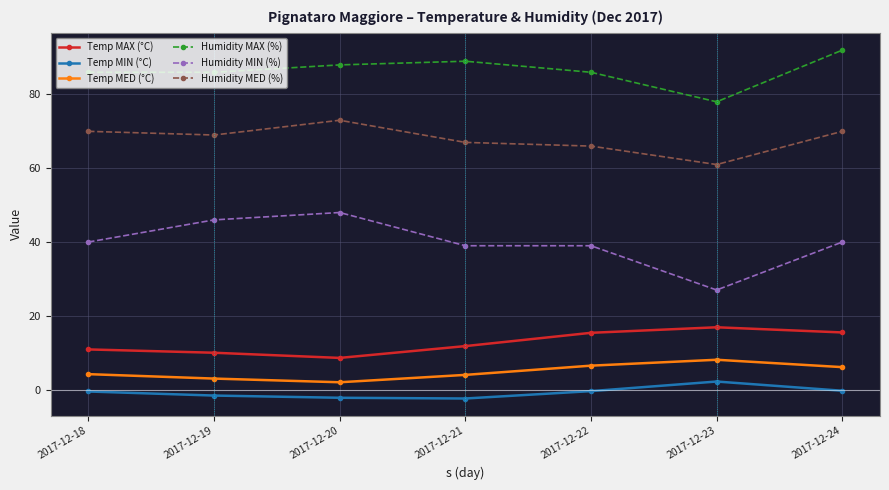

What is the approximate value of Humidity MAX (%) at 2017-12-24?

92.0